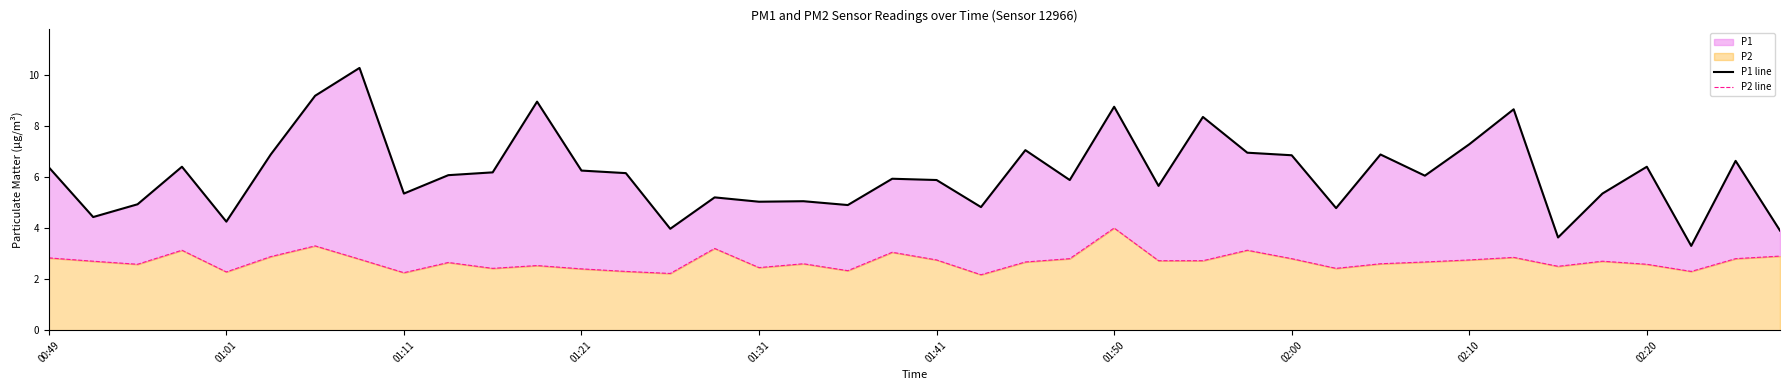

What is the approximate value of P1 line at 01:41?

5.9